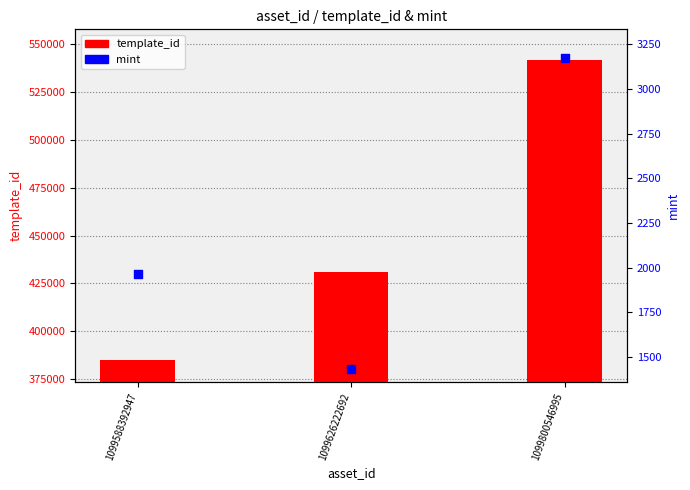

Which series has the largest total across all categories?

template_id